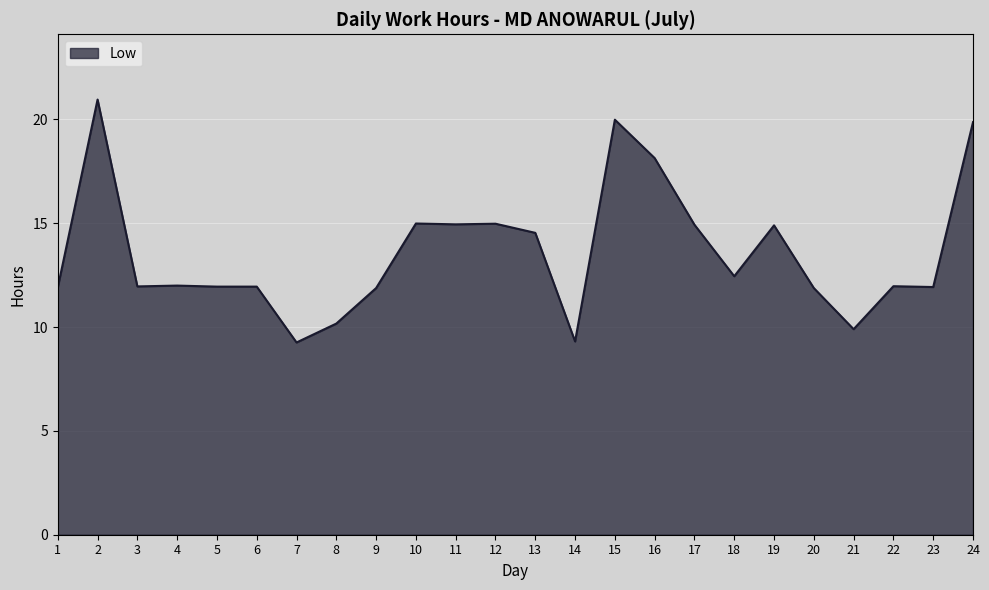

What is the minimum value shown in the chart?

9.3